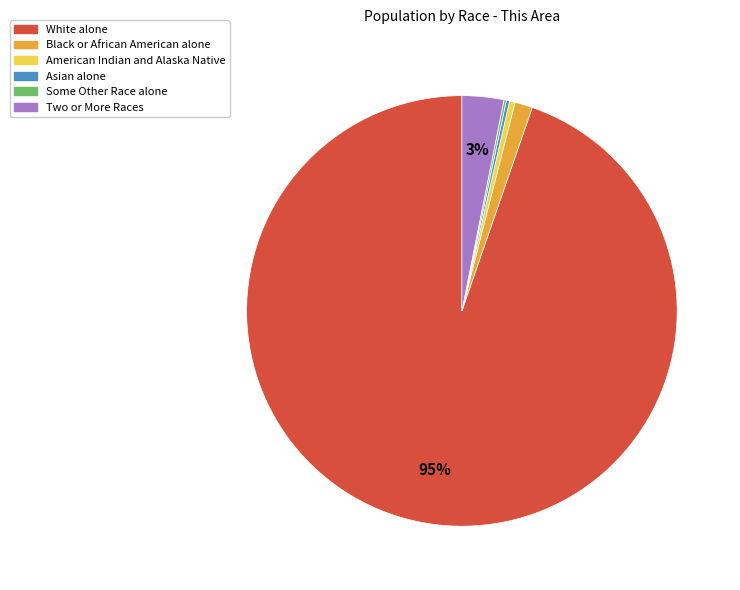

To the nearest percent, what is the average slice percentage?

17%